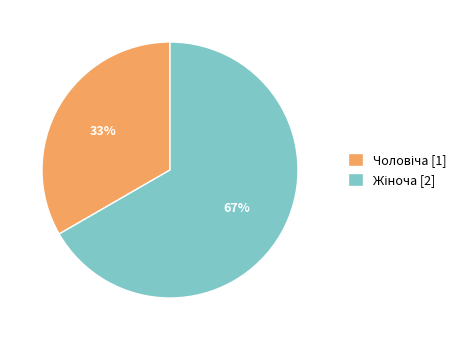

Is there any slice that represents more than half of the pie?

Yes